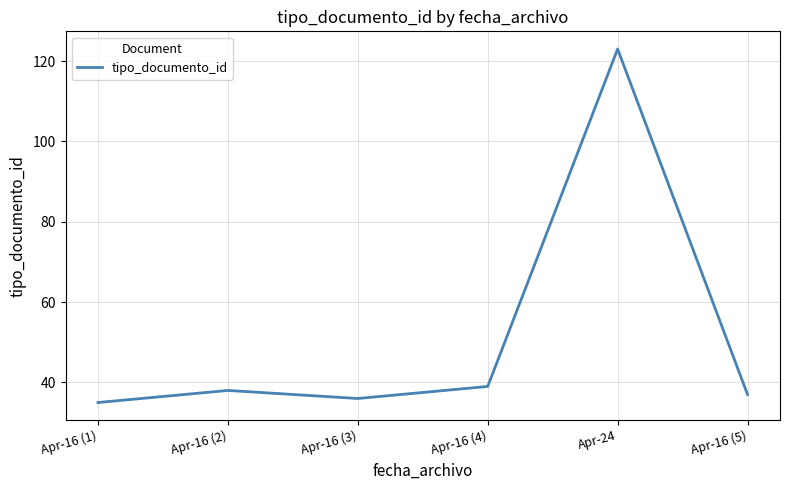

Between Apr-16 (1) and Apr-16 (2), which is larger?

Apr-16 (2)